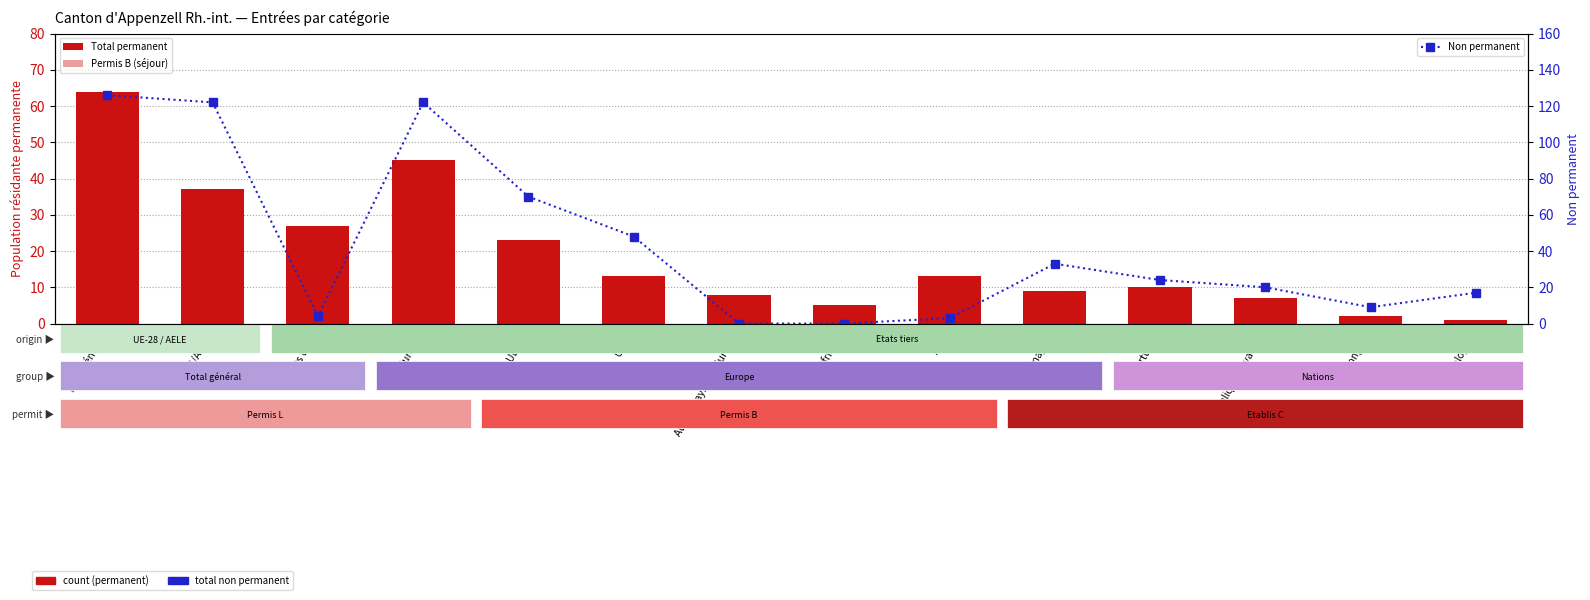

Are the bars grouped side by side (vs. stacked)?

Yes